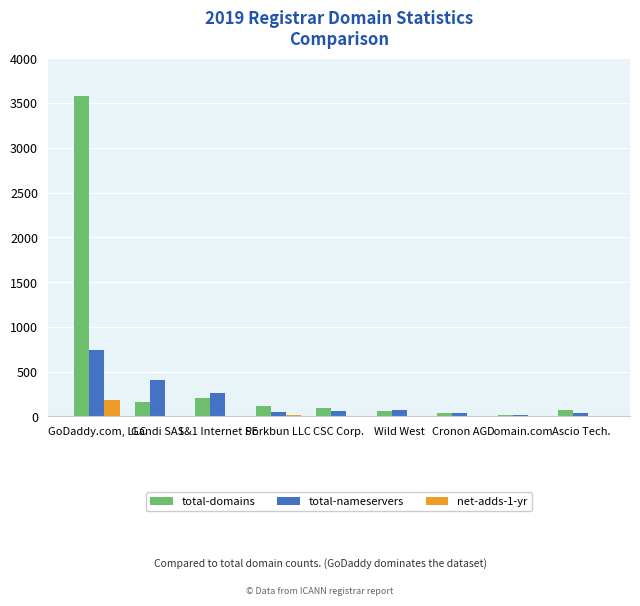

Are the bars grouped side by side (vs. stacked)?

Yes